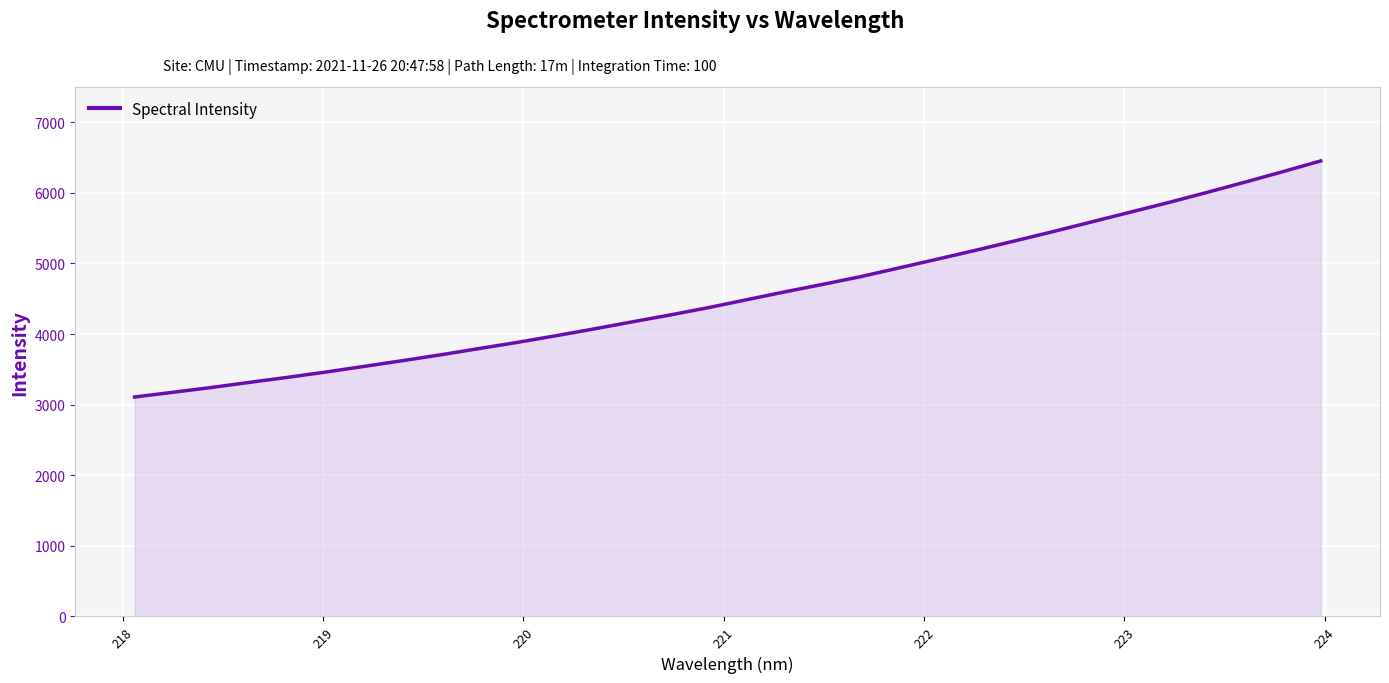

What is the smallest value displayed?

3108.7